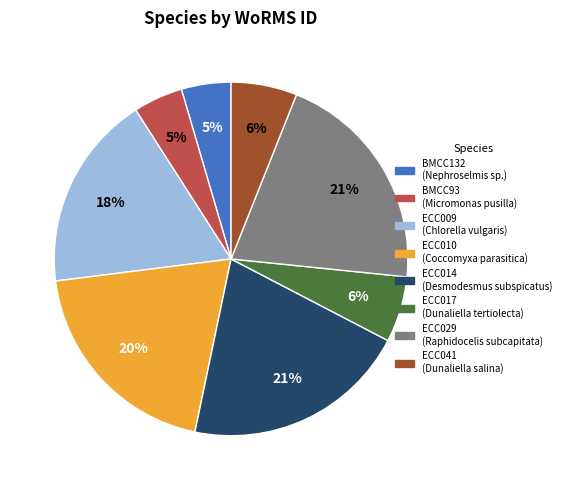

Does any single category account for the majority?

No